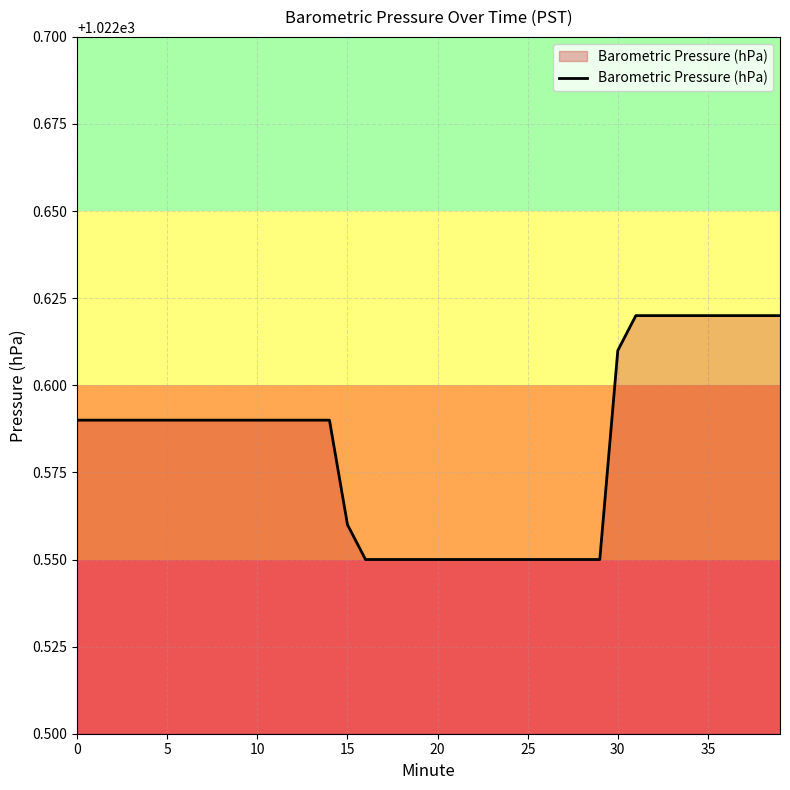

The value at 15 is 372.3. True or false?

False